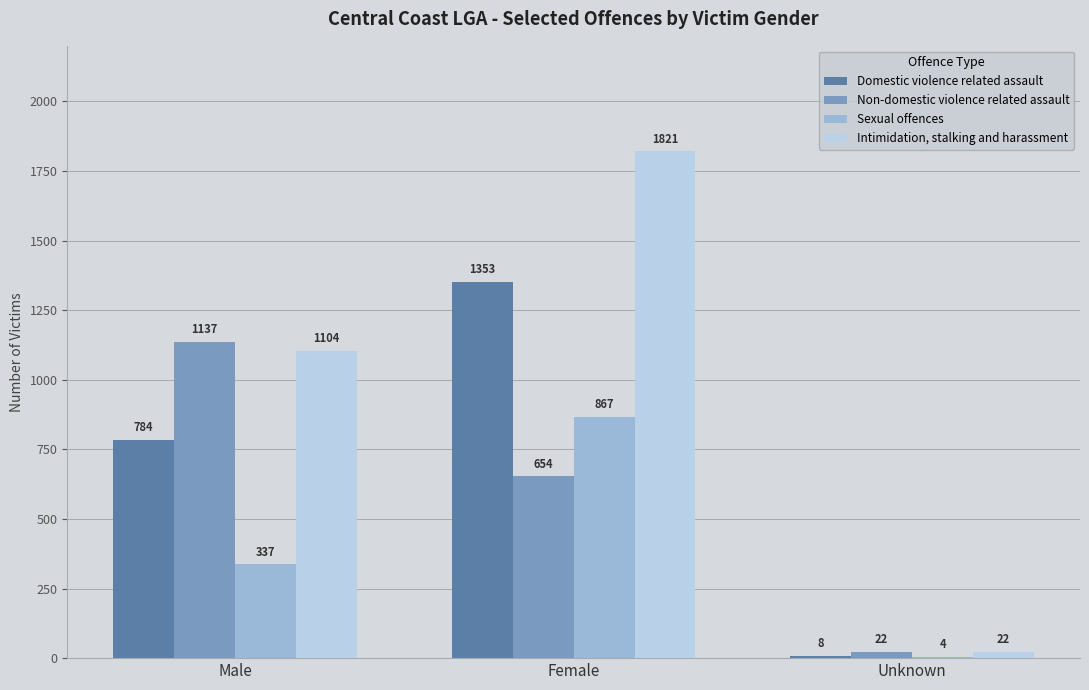

Reading left to right, what are all the values shown in this chart?

Domestic violence related assault: 784	1353	8
Non-domestic violence related assault: 1137	654	22
Sexual offences: 337	867	4
Intimidation, stalking and harassment: 1104	1821	22